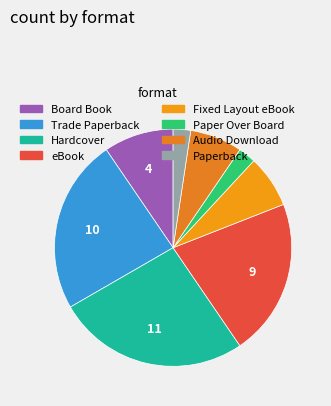

To the nearest percent, what is the difference between the largest and smallest slice percentages?

24%